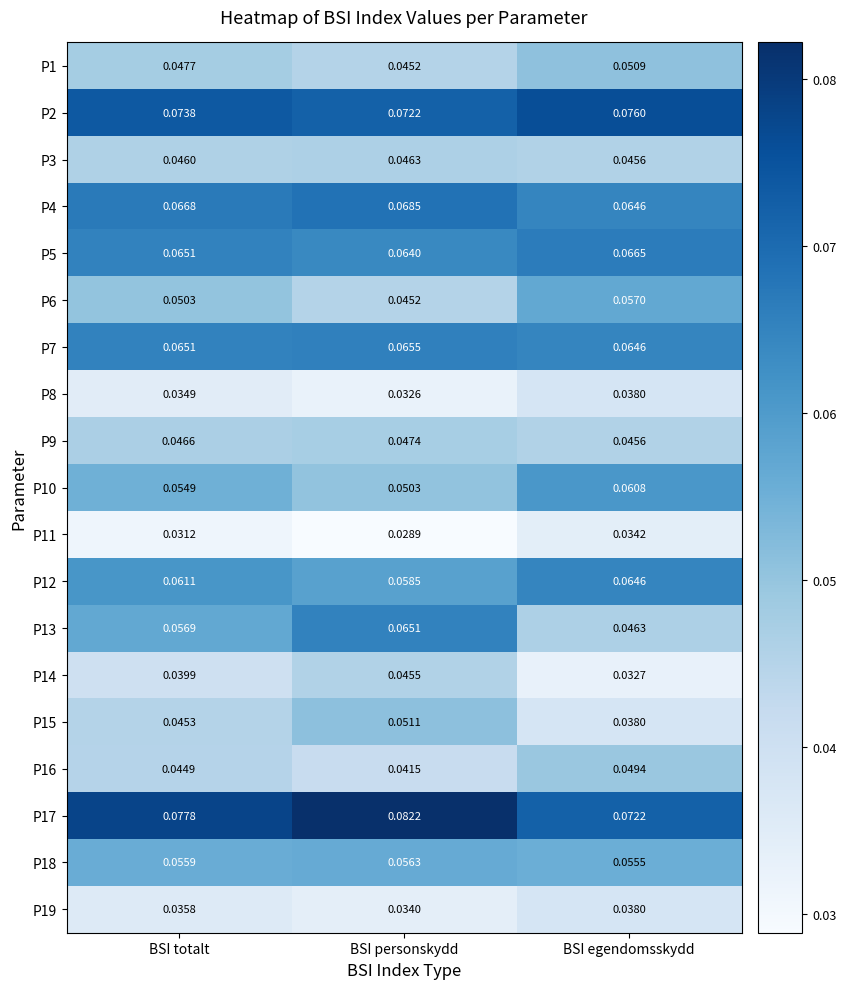

Count the number of data series in this chart.

19